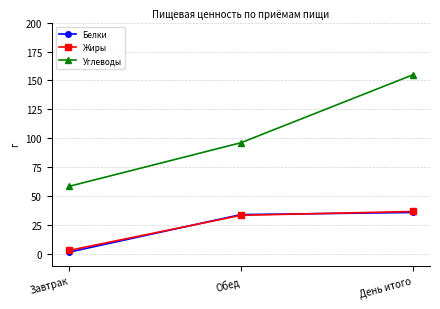

Which series has the largest total across all categories?

Углеводы